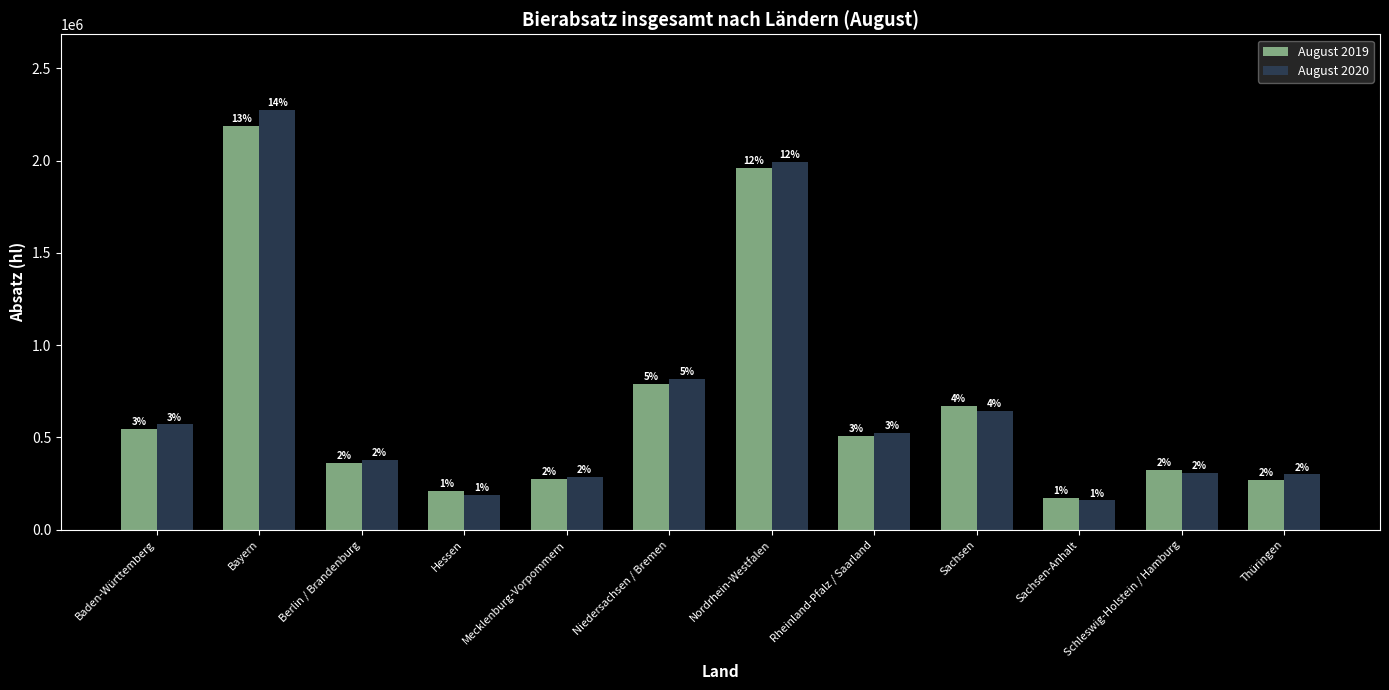

Which category has the highest value in the August 2020 series?

Bayern